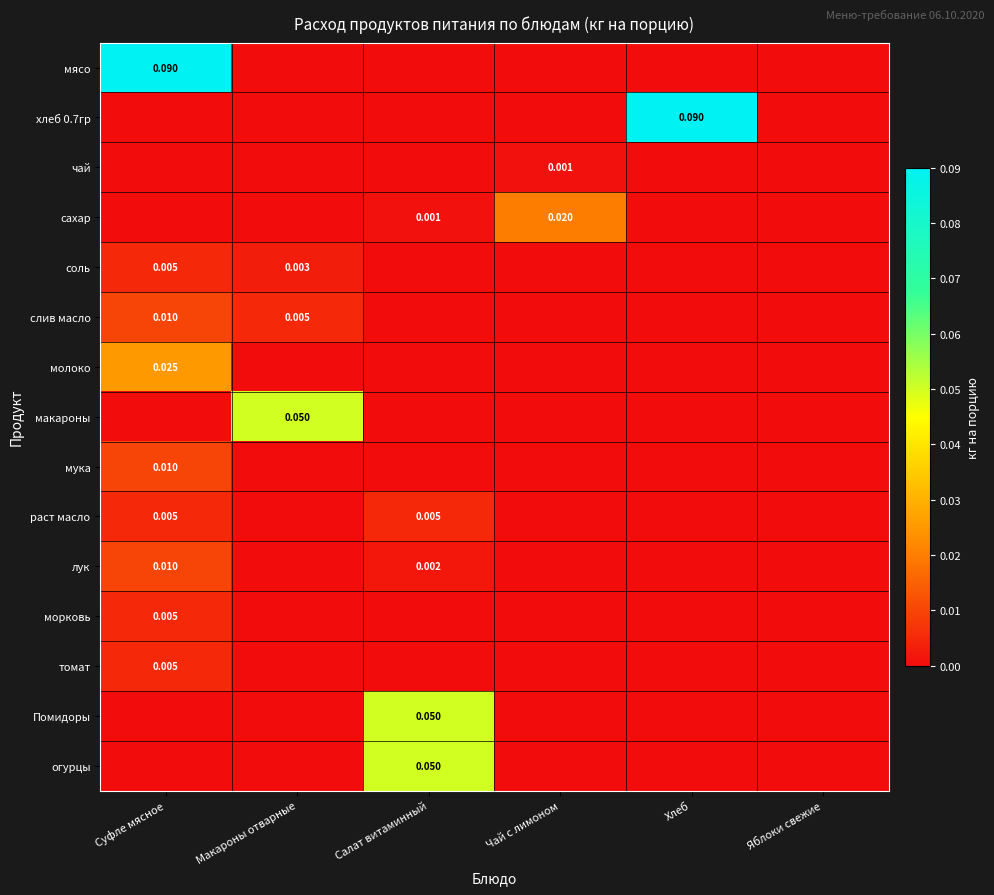

Rank the series by their maximum value, from lowest to highest.

чай, соль, раст масло, морковь, томат, слив масло, мука, лук, сахар, молоко, макароны, Помидоры, огурцы, мясо, хлеб 0.7гр